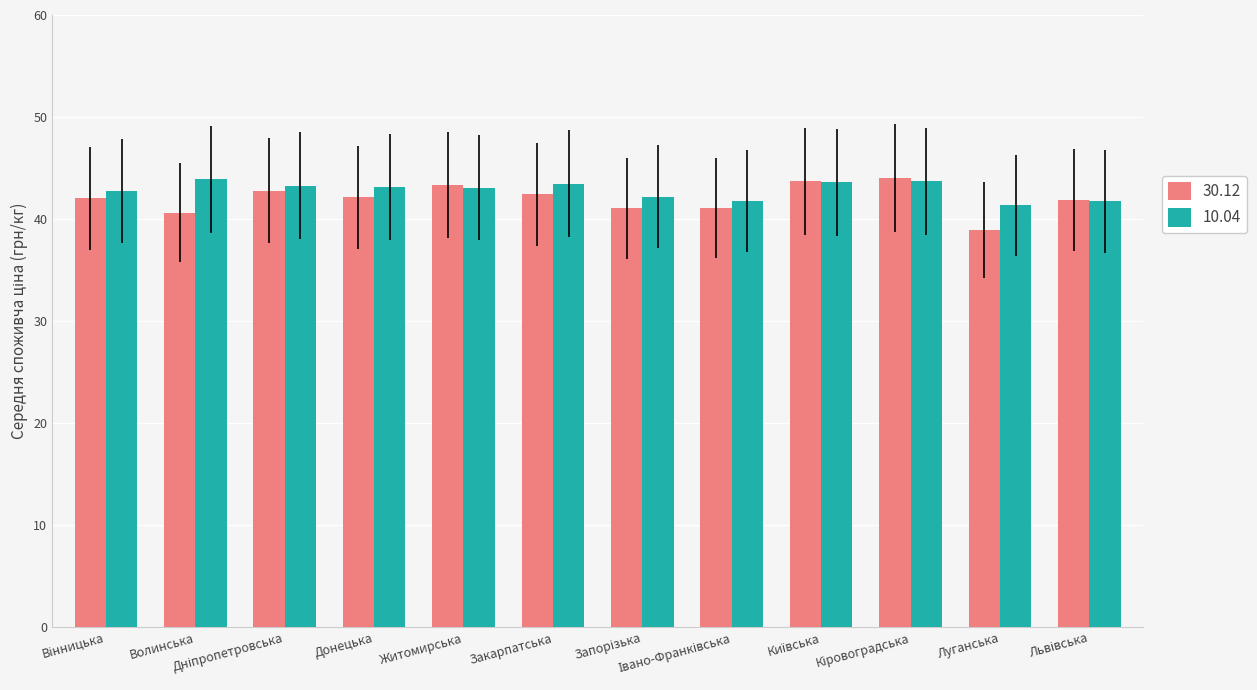

What is the approximate value of 10.04 at Донецька?

43.1